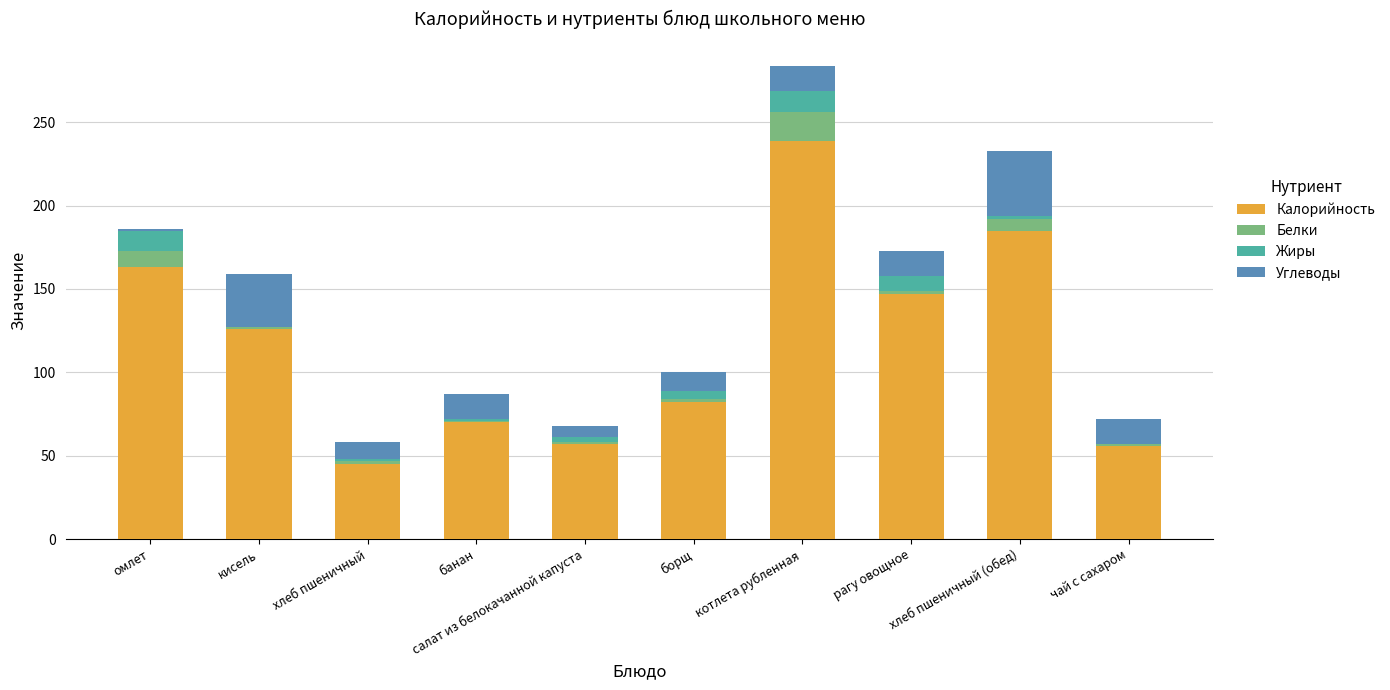

The Калорийность series shows 65 at кисель. True or false?

False